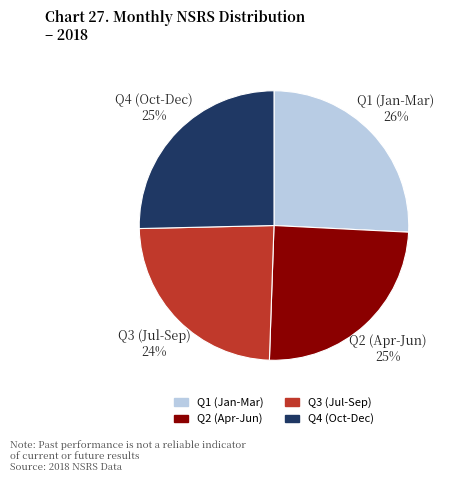

Count the number of slices in the pie.

4